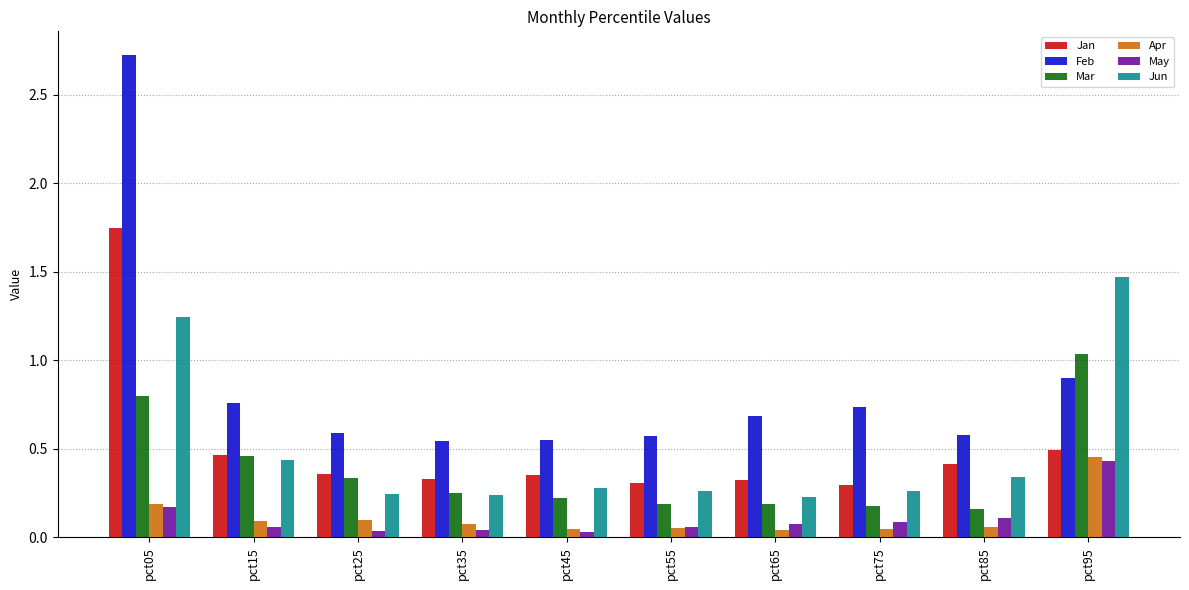

What is the maximum value shown in the chart?

2.7